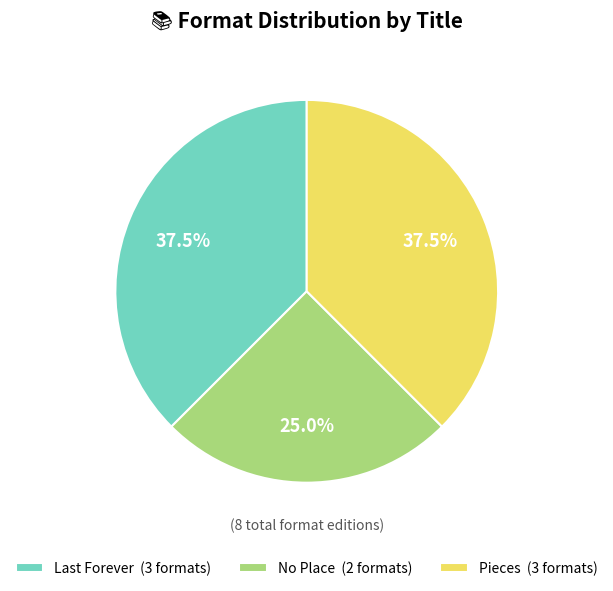

Is Pieces (3 formats) the majority of the pie?

No